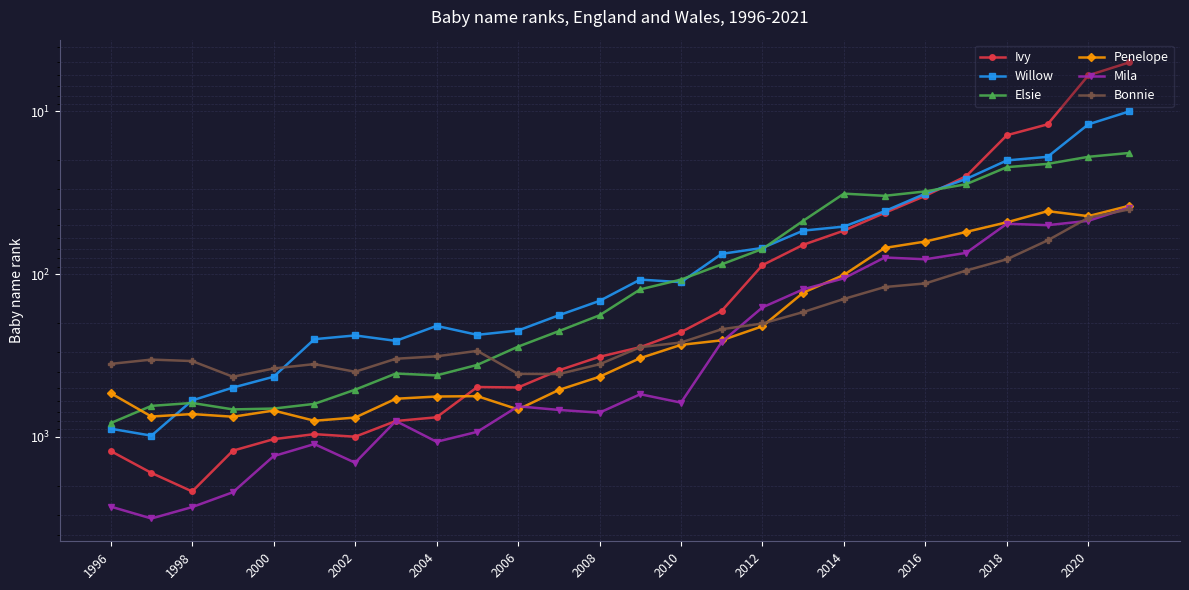

What are all the series names shown in the legend?

Ivy, Willow, Elsie, Penelope, Mila, Bonnie